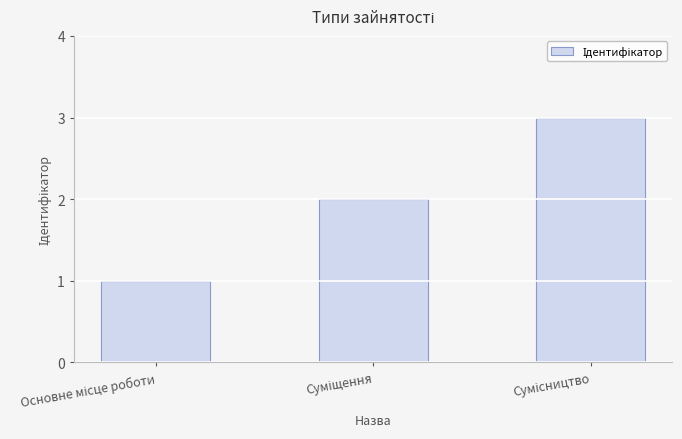

What is the sum of all values?

6